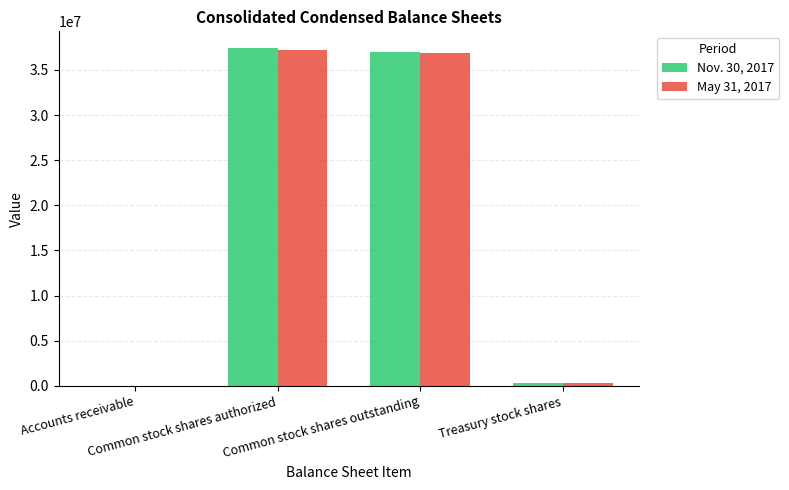

What is the greatest value displayed?

37397986